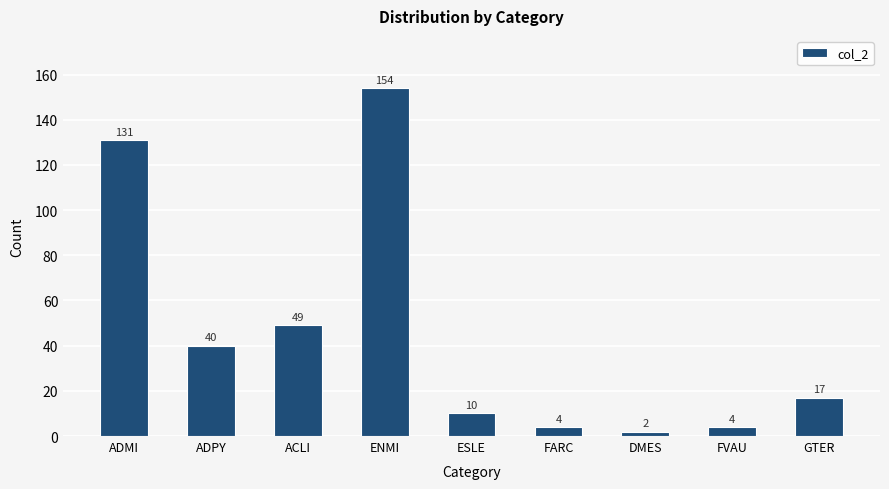

Reading right to left, list all the values displayed in this chart.

GTER=17	FVAU=4	DMES=2	FARC=4	ESLE=10	ENMI=154	ACLI=49	ADPY=40	ADMI=131